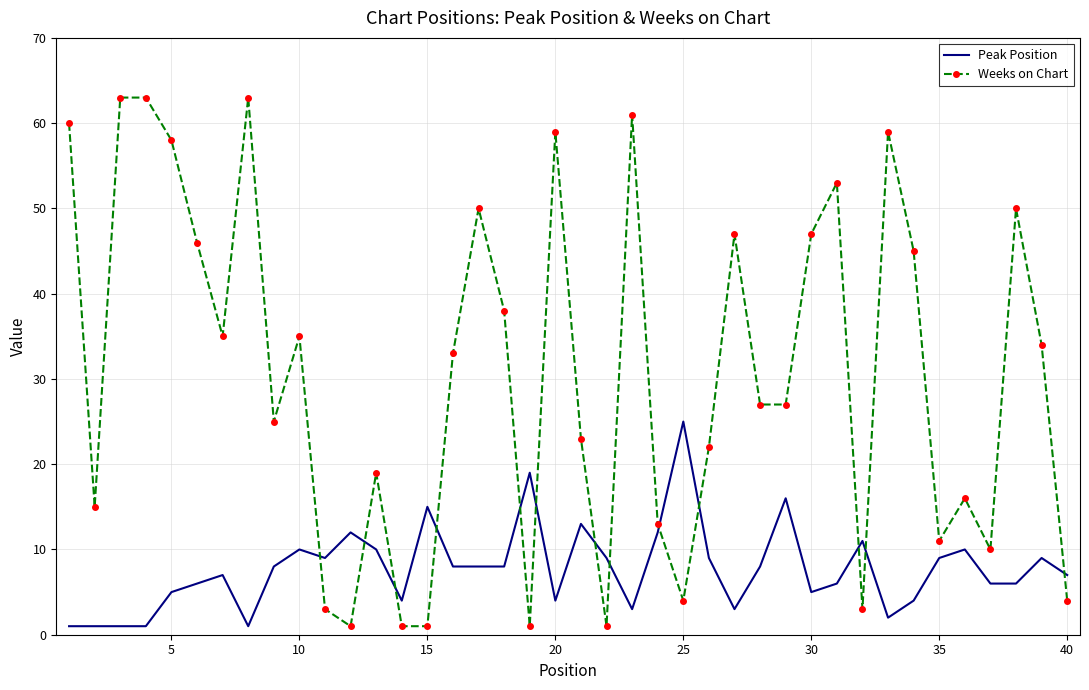

Which series has the largest range (max minus min)?

Weeks on Chart